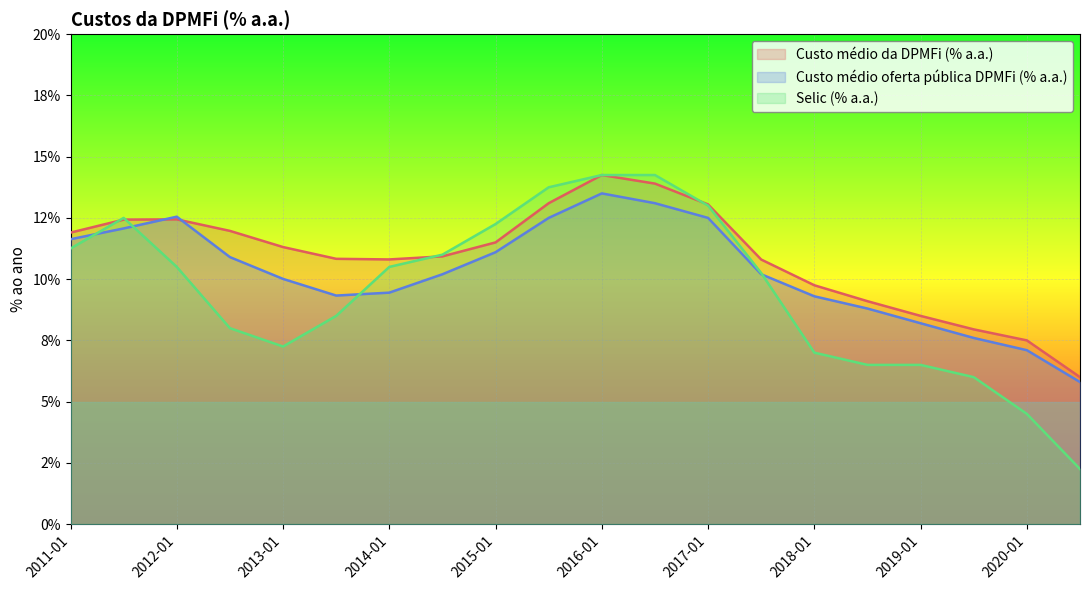

At which category does Custo médio oferta pública DPMFi (% a.a.) reach its first local peak?

2012-01